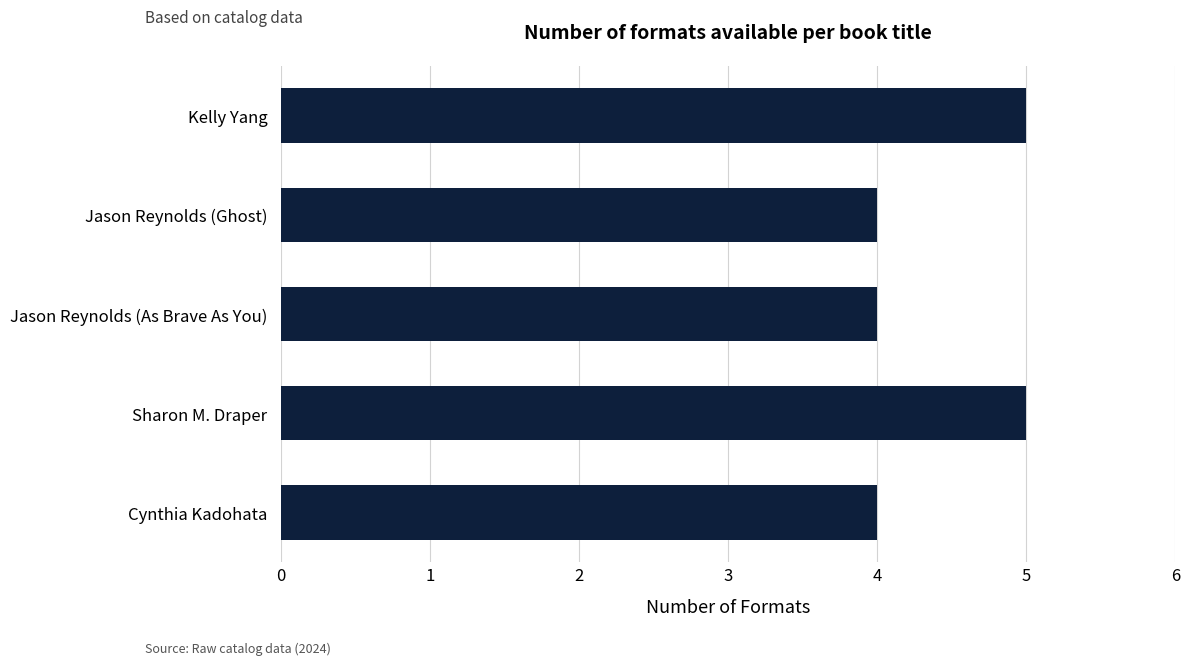

Reading bottom to top, transcribe all the data shown in this chart.

4	5	4	4	5